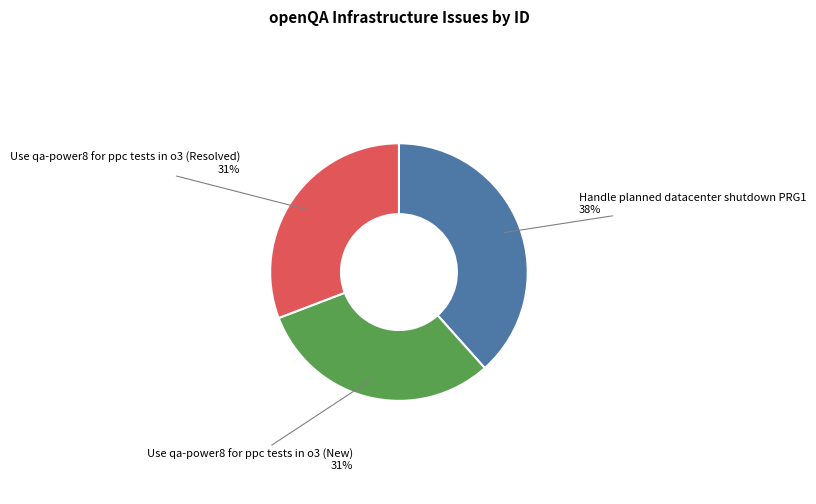

What is the ratio of the value at Handle planned datacenter shutdown PRG1 to the value at Use qa-power8 for ppc tests in o3 (Resolved)?

1.2